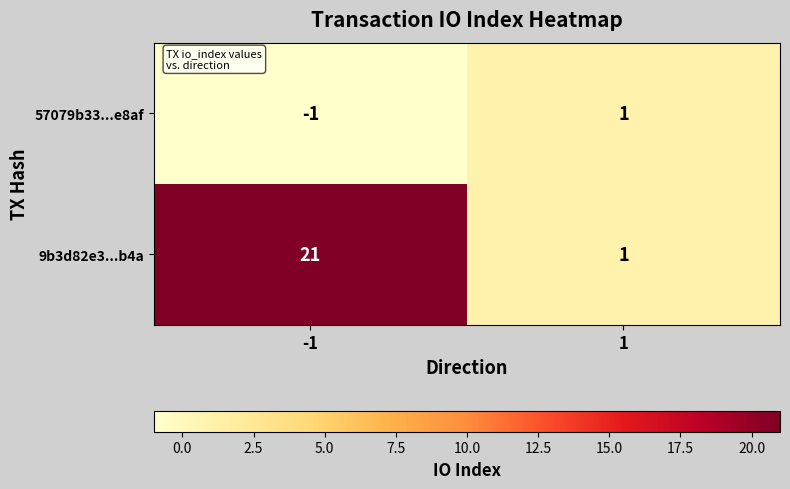

What is the sum of the 9b3d82e3...b4a values at -1 and 1?

22